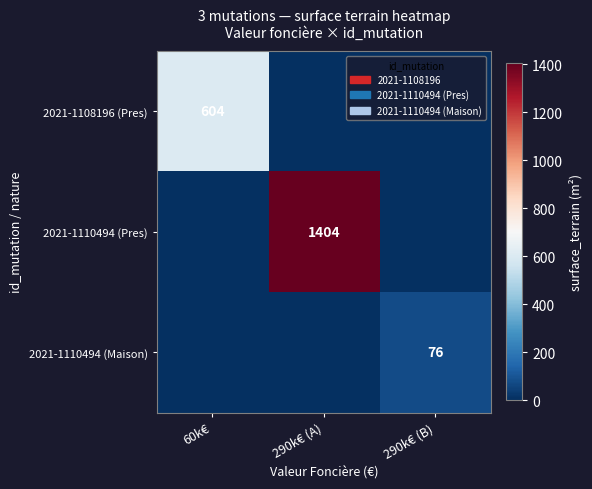

The value of 2021-1110494 (Maison) at 290k€ (B) is 100. True or false?

False